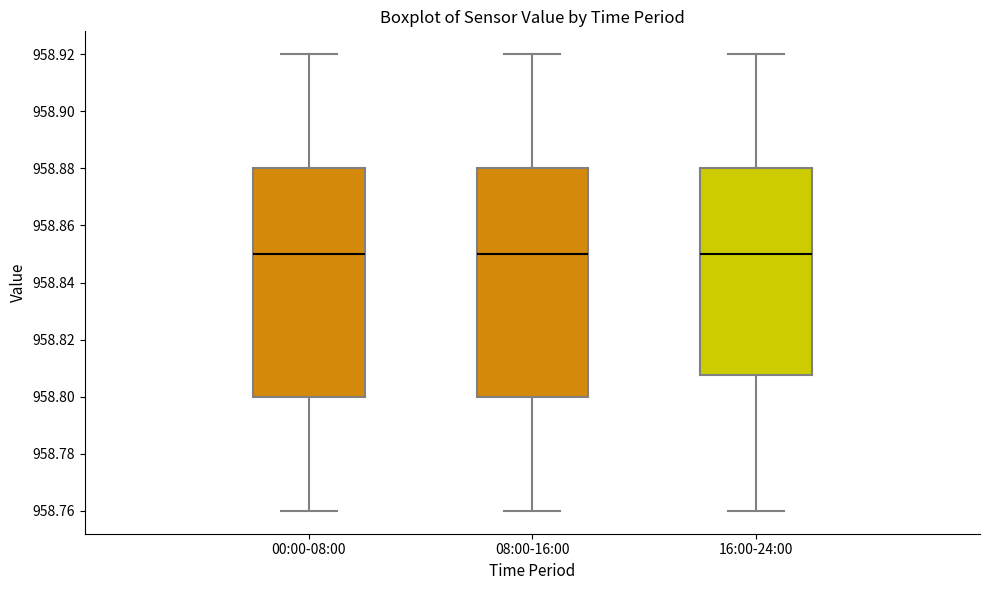

Reading left to right, transcribe this box plot: for each box, give where its median line is, the range the box spans, and where its two whiskers end, as read against the y-axis. The values are not printed on the chart, so give them approximately, as read against the axis.

00:00-08:00: median 958.850, box 958.800 to 958.880, whiskers 958.760 to 958.920
08:00-16:00: median 958.850, box 958.800 to 958.880, whiskers 958.760 to 958.920
16:00-24:00: median 958.850, box 958.808 to 958.880, whiskers 958.760 to 958.920